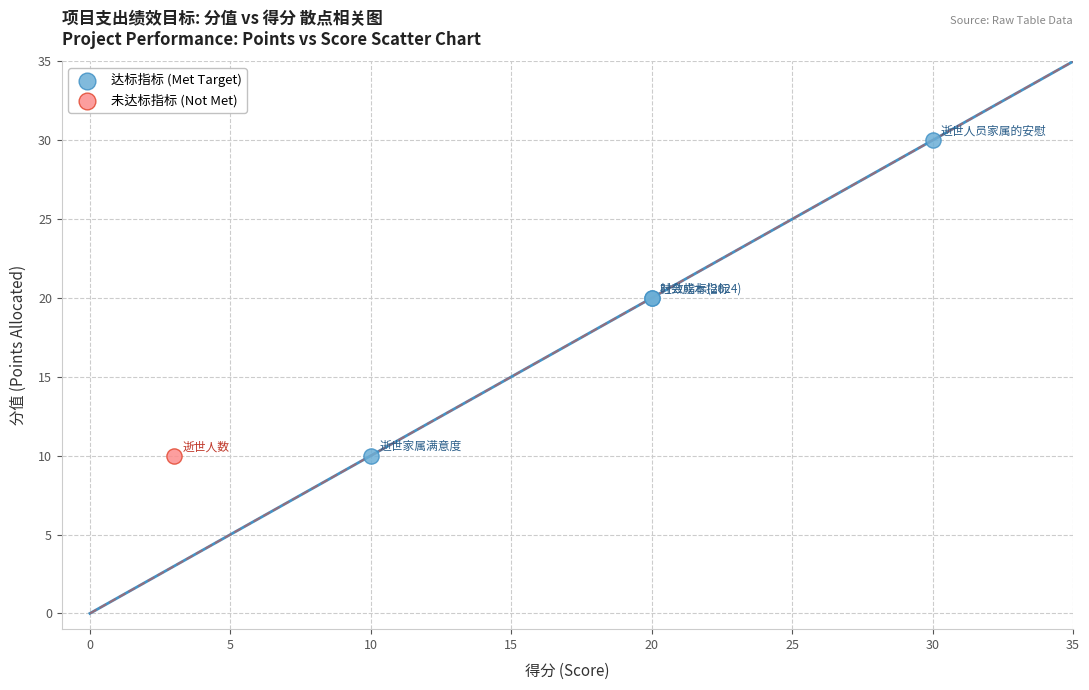

What are all the series names shown in the legend?

达标指标 (Met Target), 未达标指标 (Not Met)